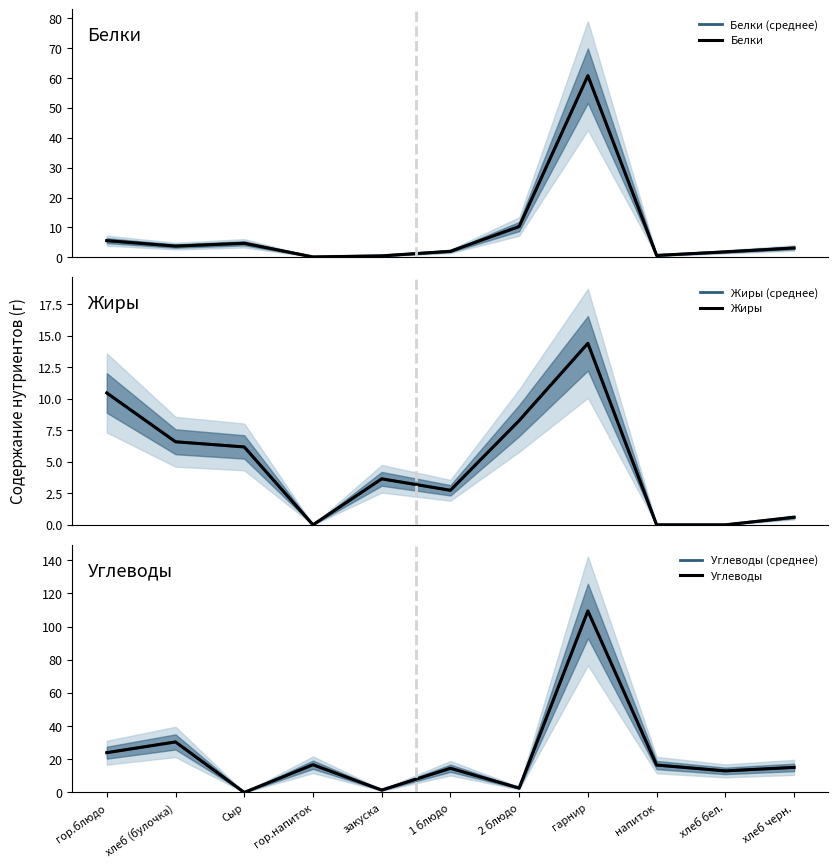

What is the difference between the maximum and minimum values in the Жиры (среднее) series?

14.4